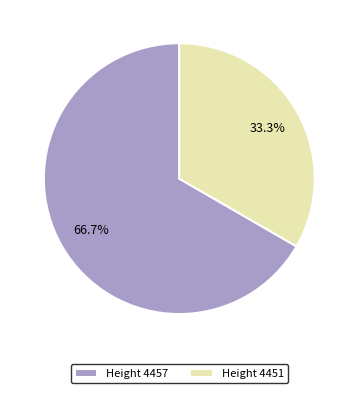

How many segments does this pie chart have?

2